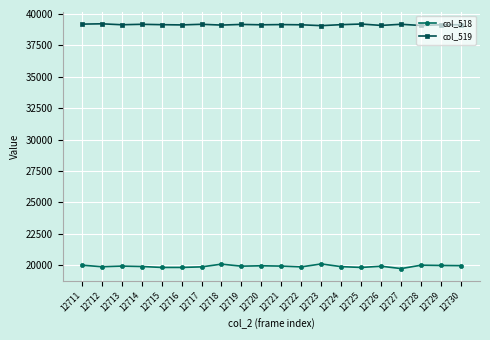

Is it true that col_519 equals 19949 at 12729?

False